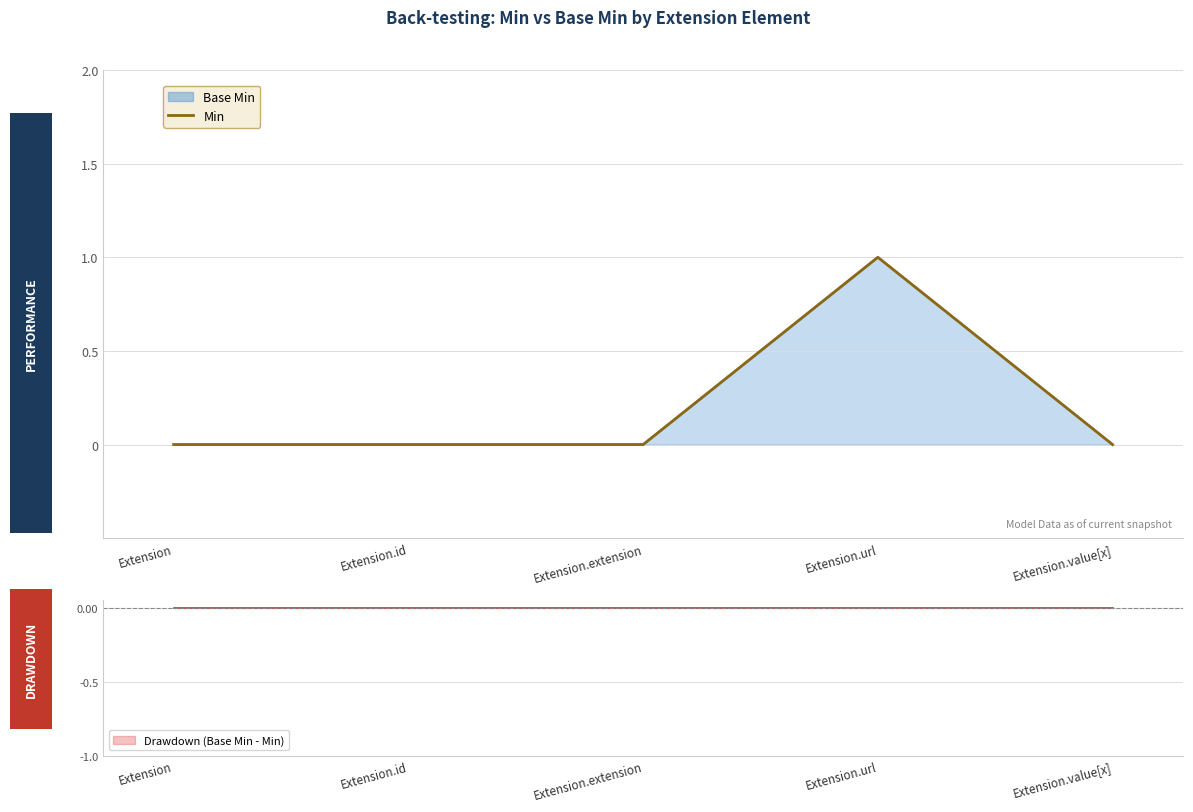

Rank the categories by value from highest to lowest.

Extension.url, Extension, Extension.id, Extension.extension, Extension.value[x]